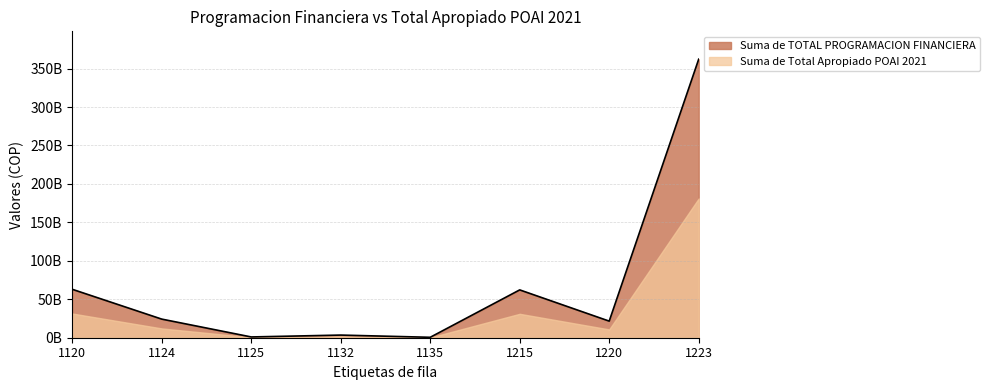

What is the sum of the values at 1120 and 1135?

63540457400